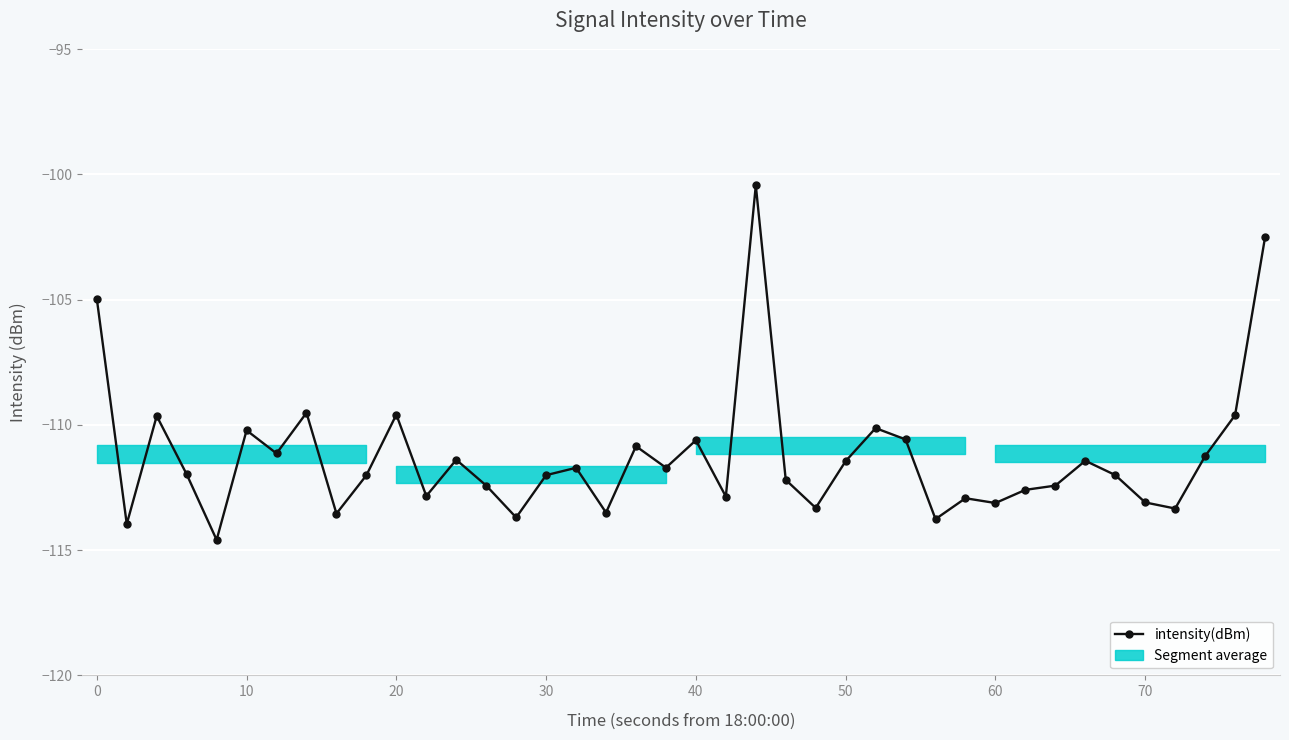

Reading left to right, transcribe all the data shown in this chart.

-105.0	-114.0	-109.6	-112.0	-114.6	-110.2	-111.1	-109.5	-113.5	-112.0	-109.6	-112.8	-111.4	-112.4	-113.7	-112.0	-111.7	-113.5	-110.8	-111.7	-110.6	-112.9	-100.4	-112.2	-113.3	-111.4	-110.1	-110.6	-113.8	-112.9	-113.1	-112.6	-112.4	-111.4	-112.0	-113.1	-113.3	-111.2	-109.6	-102.5